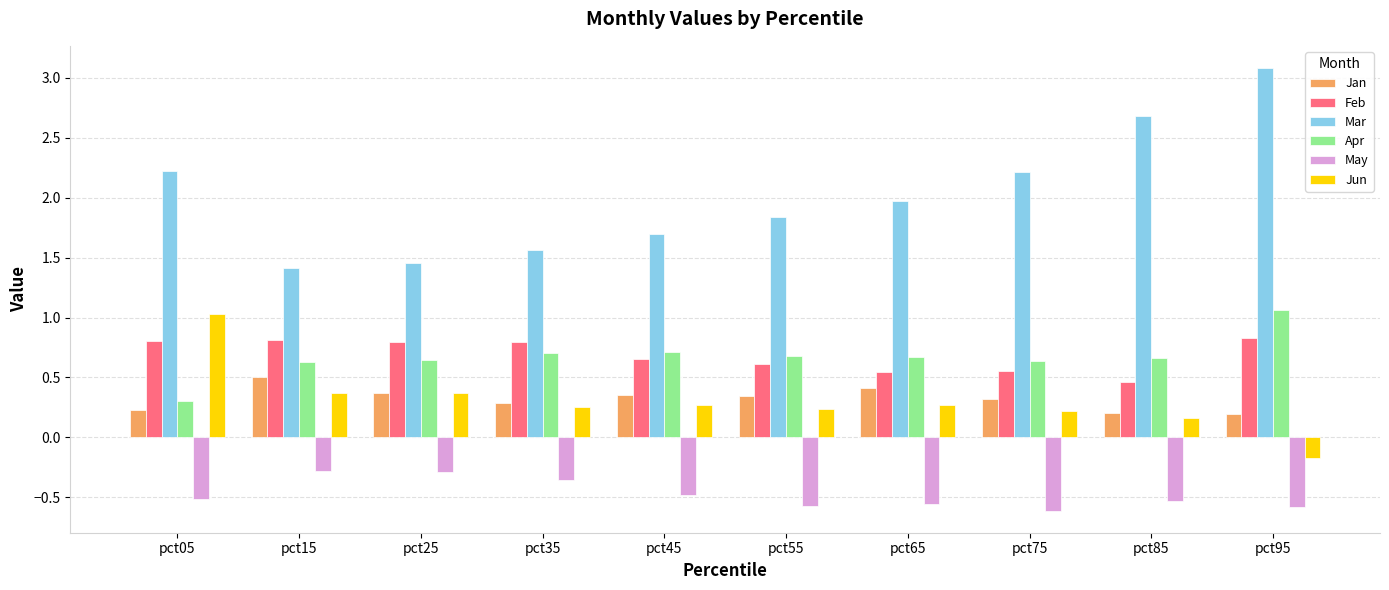

What is the lowest value of the Jun series?

-0.2